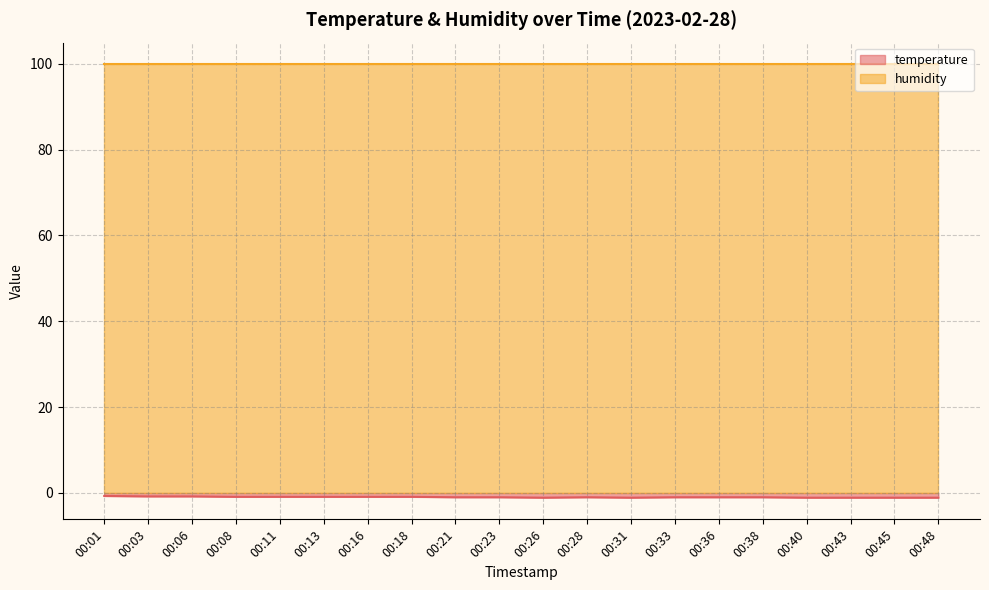

What is the lowest value of the humidity series?

99.9